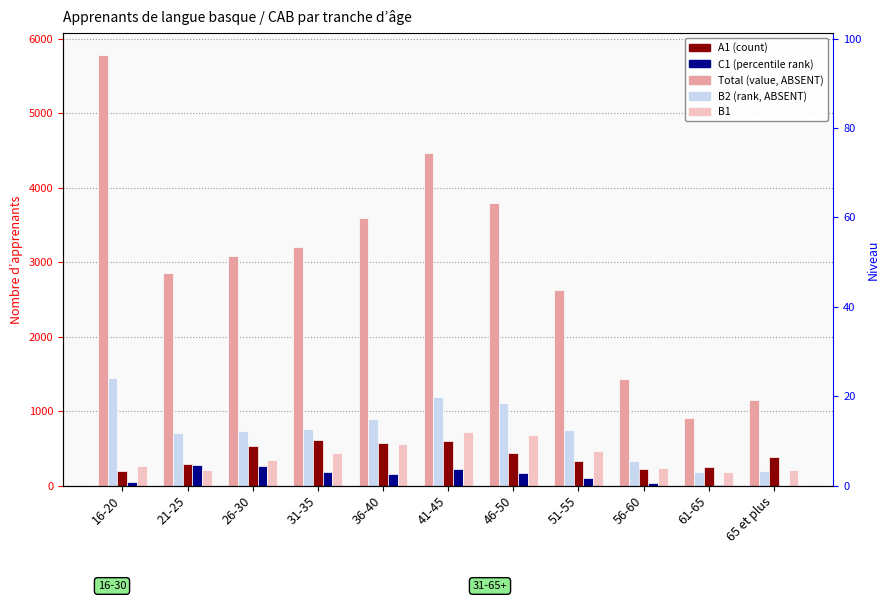

Is it true that Total equals 1154 at 65 et plus?

True